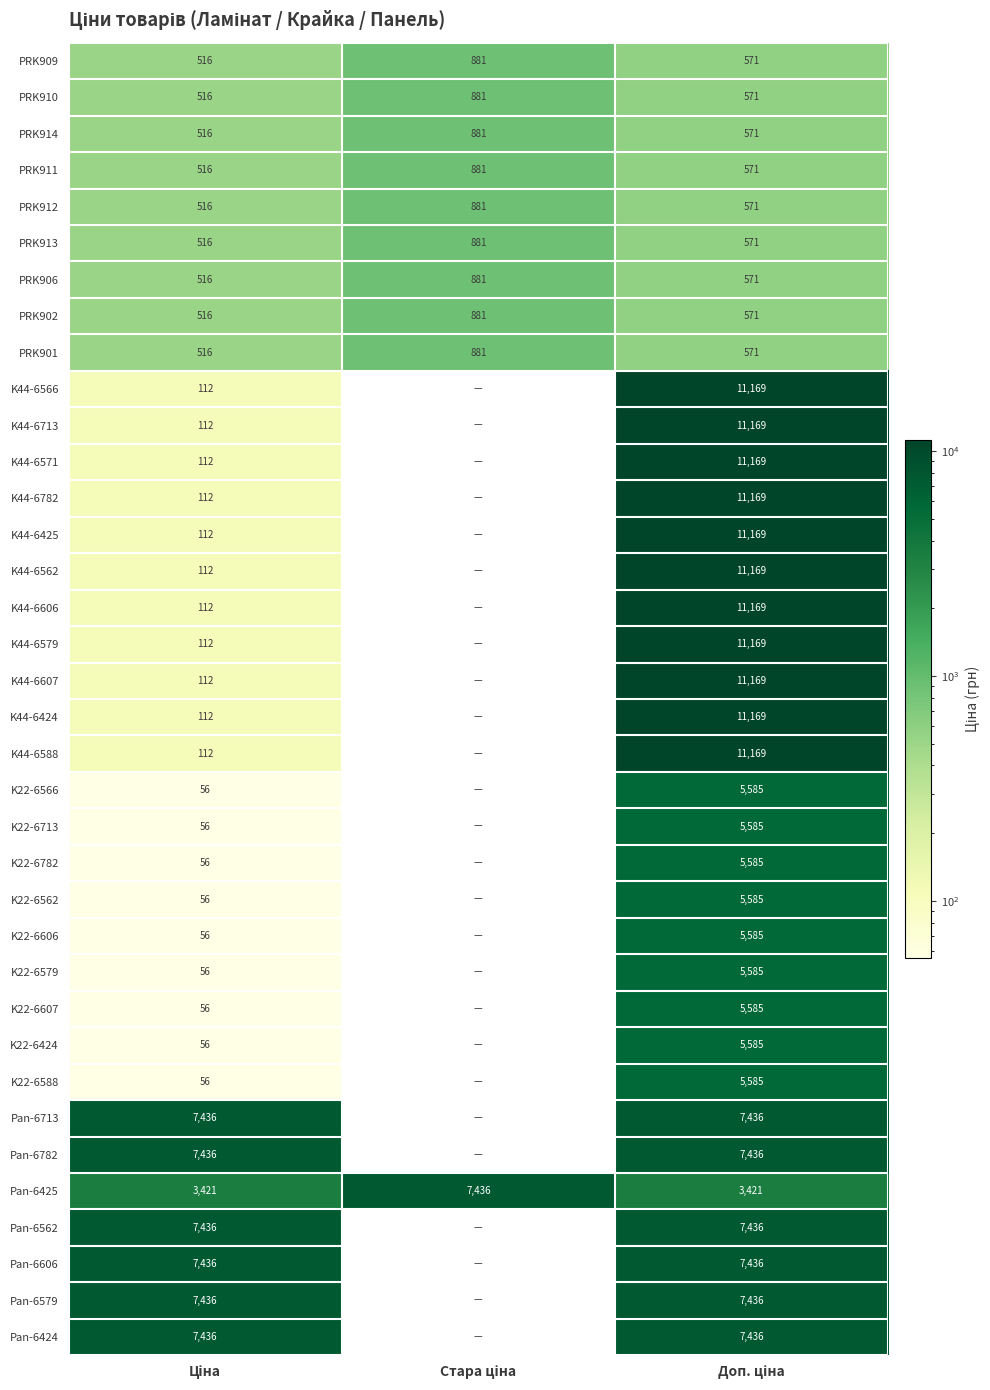

At which category is the sum across all series the highest?

Доп. ціна